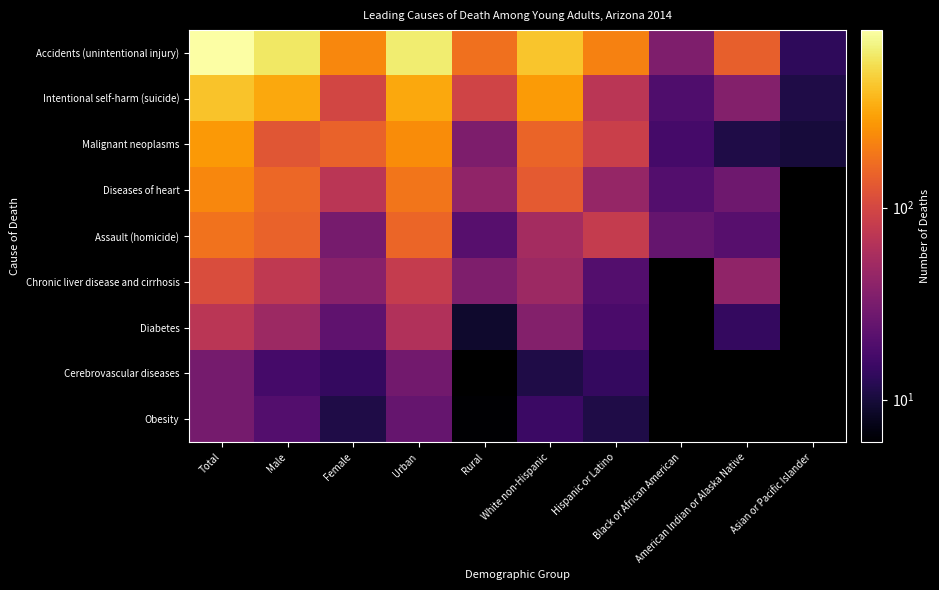

What is the minimum value shown in the chart?

6.0